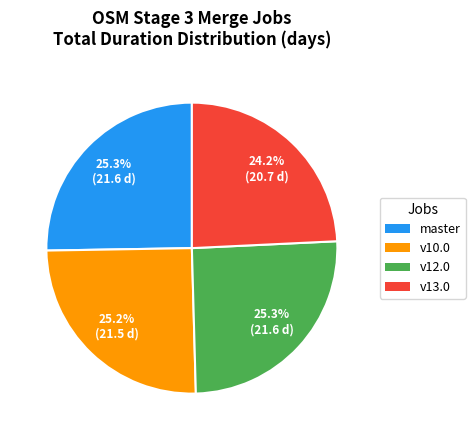

Does v10.0 account for over 50% of the chart?

No